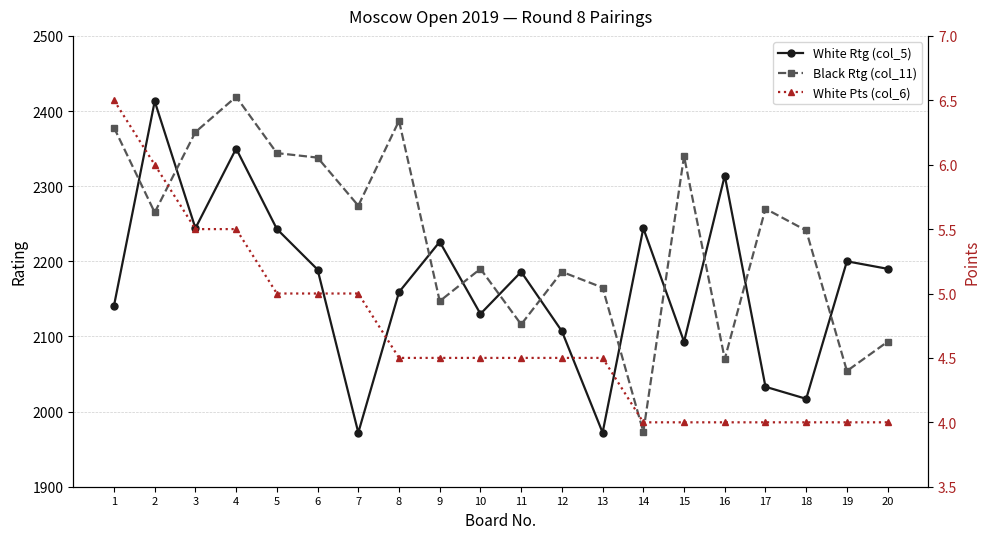

At how many categories does at least one series exceed 1884?

20